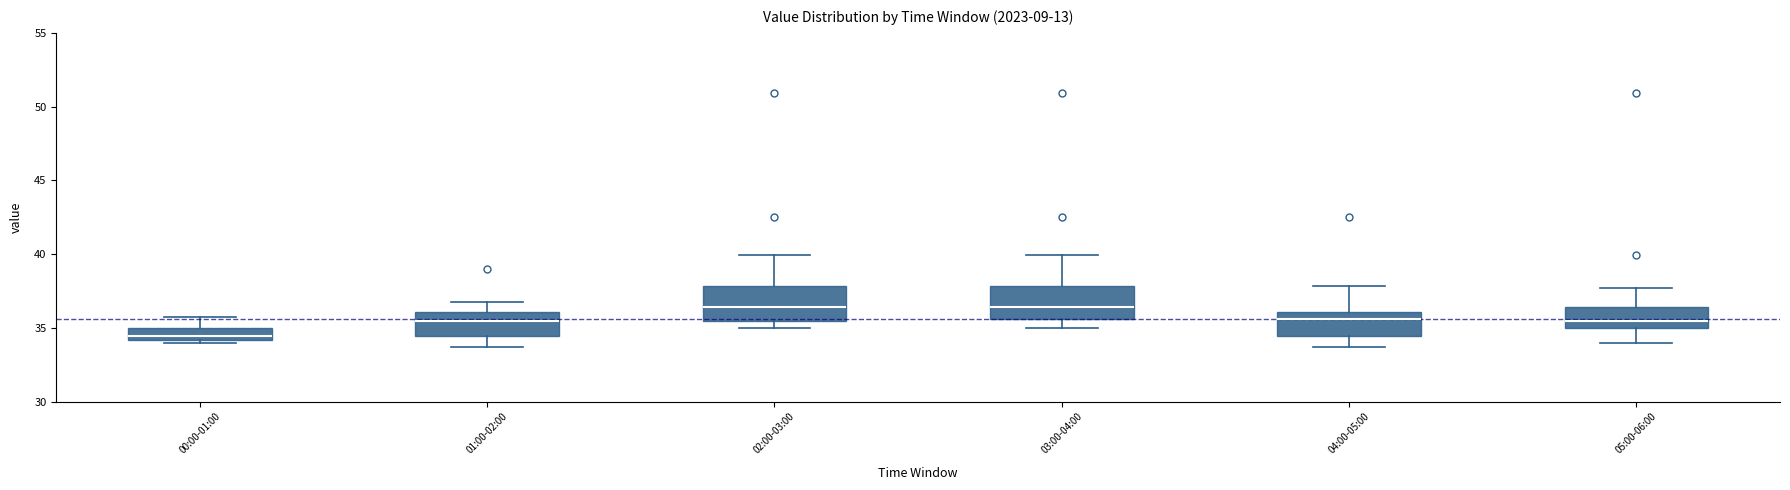

Where is the upper edge of the box for 02:00-03:00 on the y-axis? The values are not printed on the chart, so give them approximately, as read against the axis.

38.0